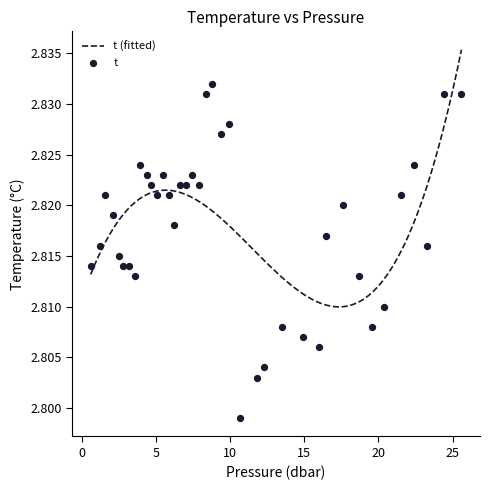

Which has a higher value, 8.8 or 9.4?

8.8